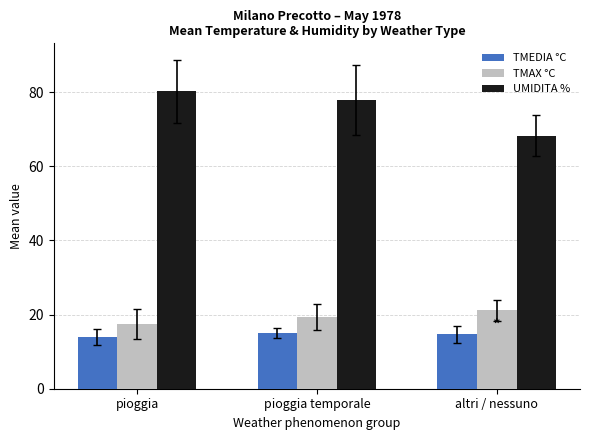

Rank the series by their maximum value, from highest to lowest.

UMIDITA %, TMAX °C, TMEDIA °C